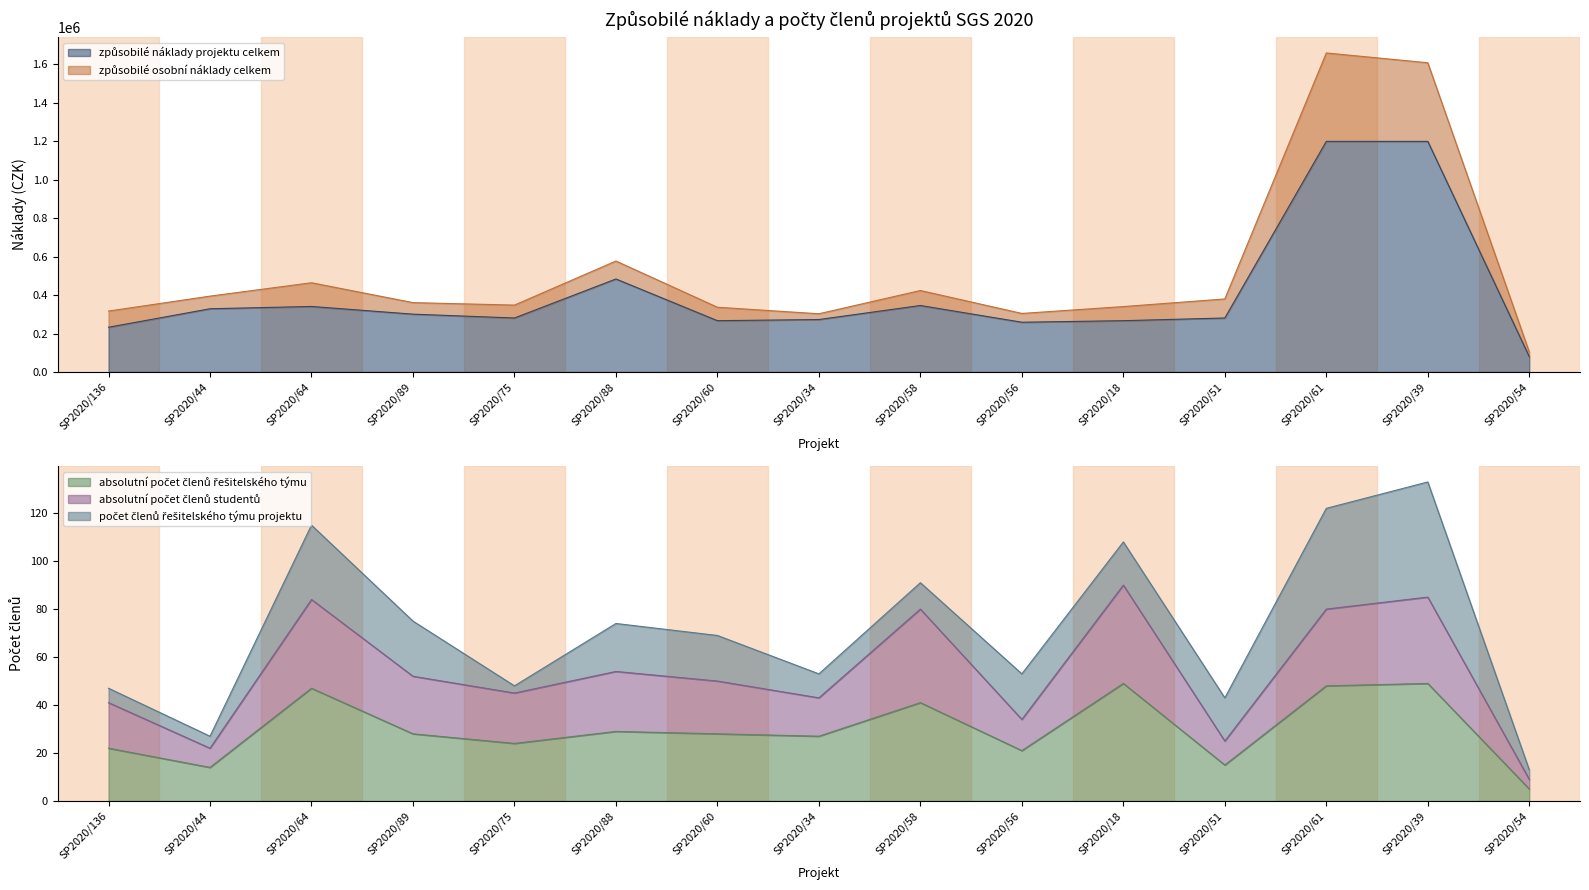

What position from the right is SP2020/58?

7